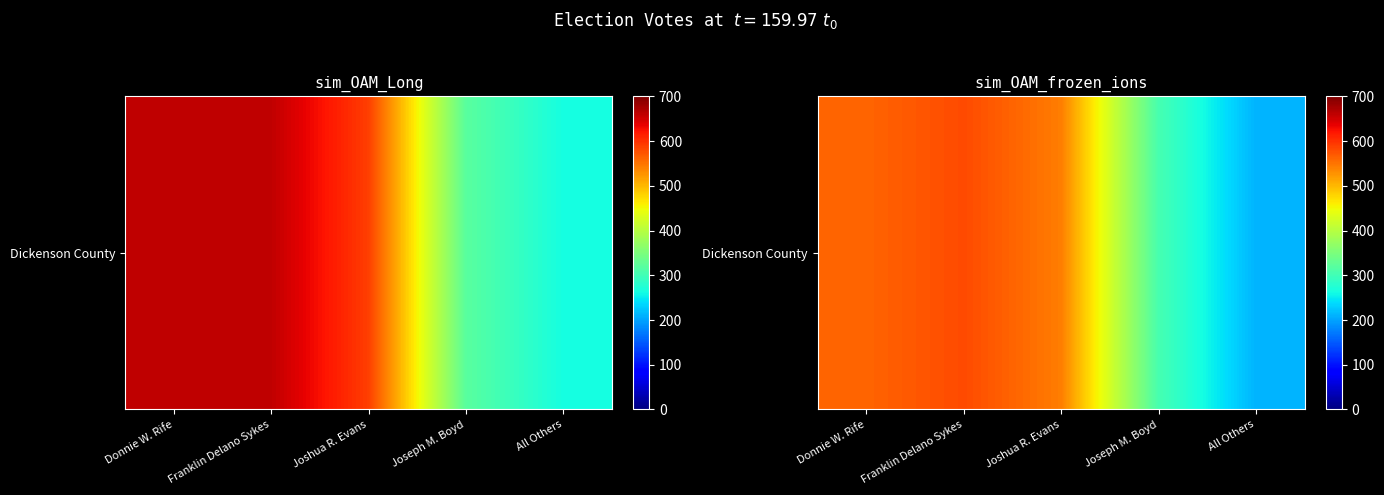

Read the value at Donnie W. Rife.

561.9